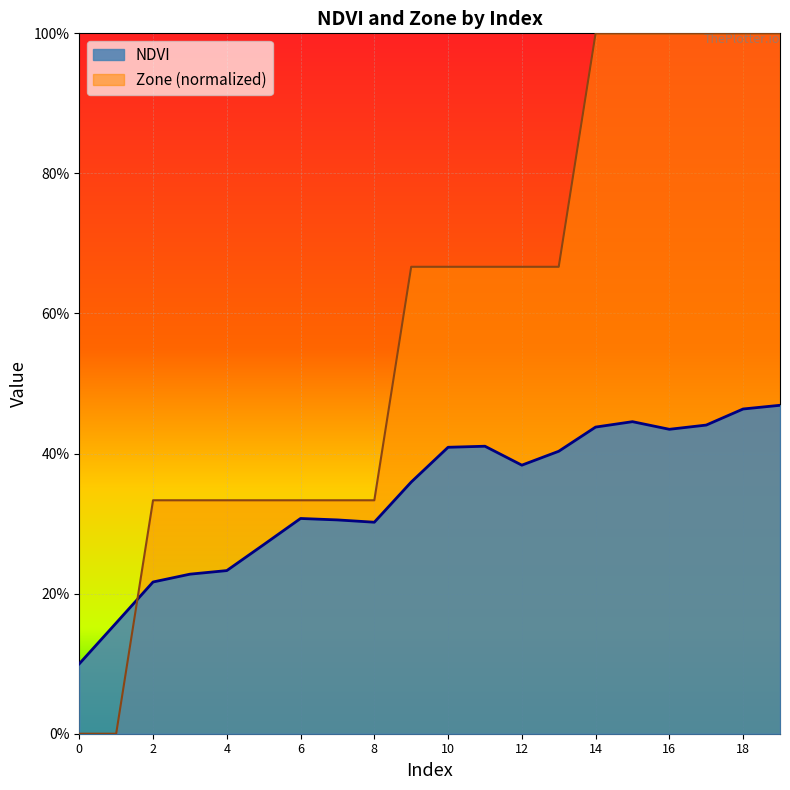

Reading left to right, list all the values displayed in this chart.

NDVI: 0.1	0.2	0.2	0.2	0.2	0.3	0.3	0.3	0.3	0.4	0.4	0.4	0.4	0.4	0.4	0.4	0.4	0.4	0.5	0.5
Zone: 0.0	0.0	0.3	0.3	0.3	0.3	0.3	0.3	0.3	0.7	0.7	0.7	0.7	0.7	1.0	1.0	1.0	1.0	1.0	1.0